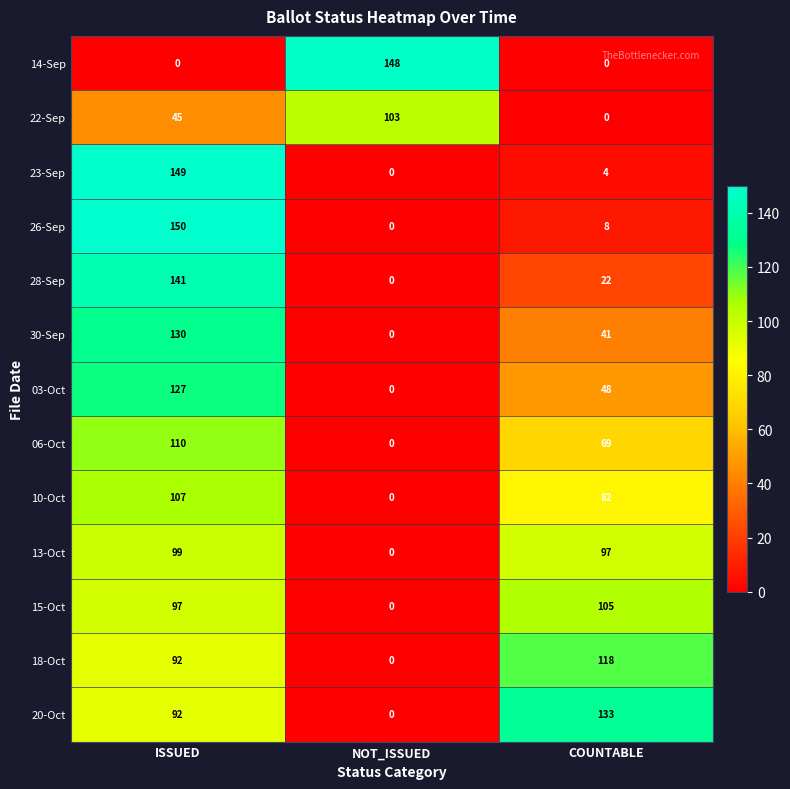

Which series has the largest range (max minus min)?

26-Sep